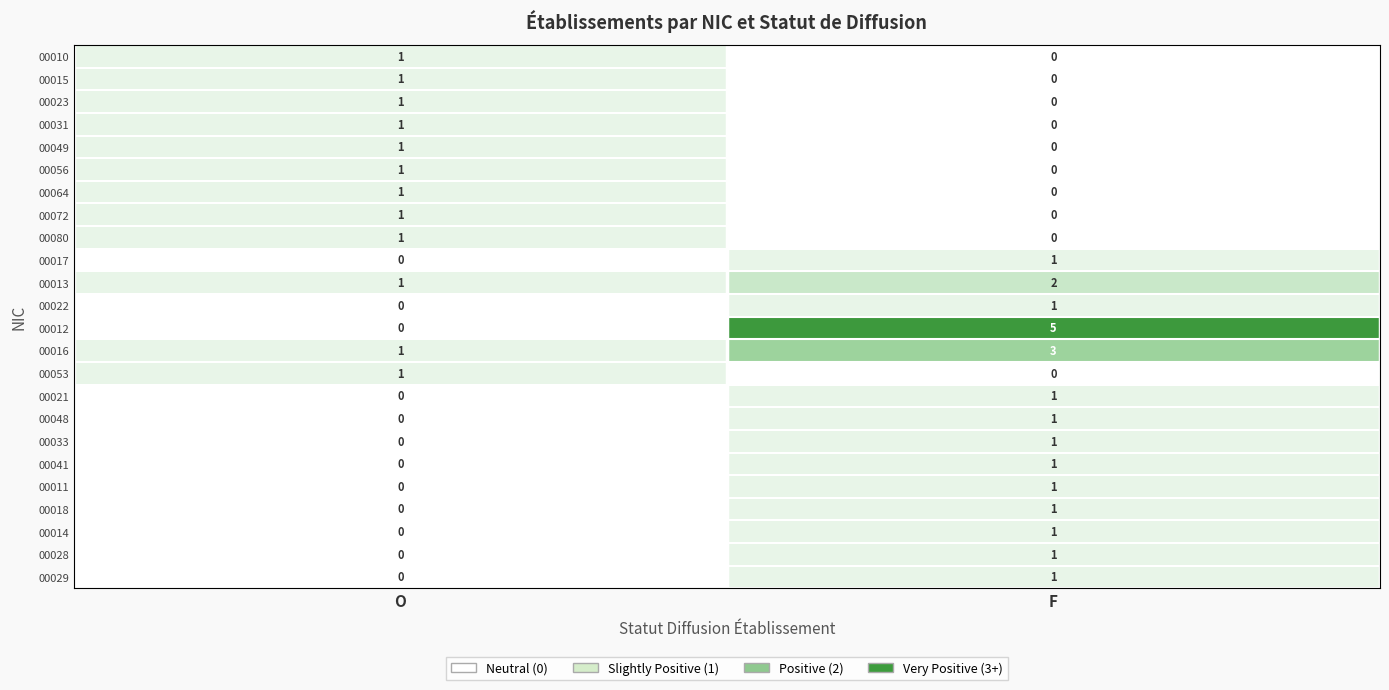

What is the sum of all 00012 values?

5